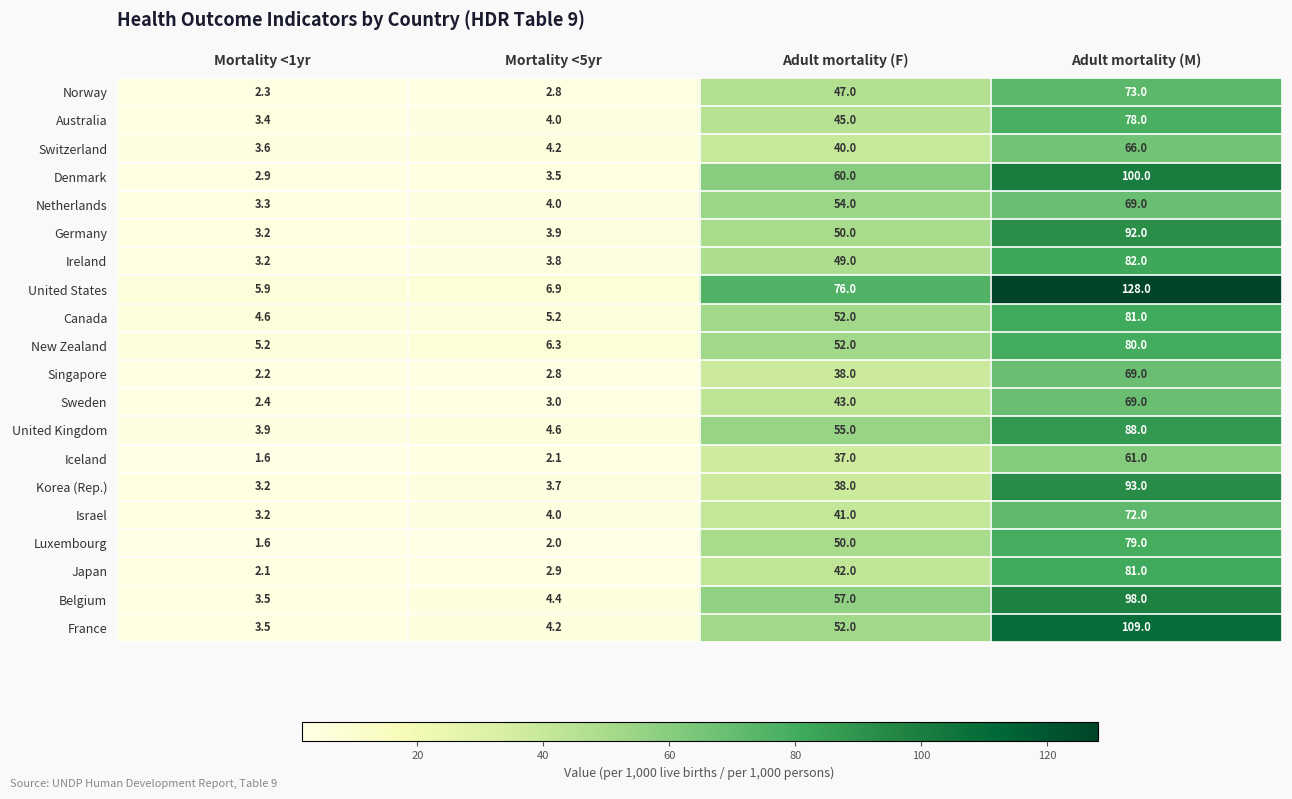

Read the Ireland value at Mortality <5yr.

3.8